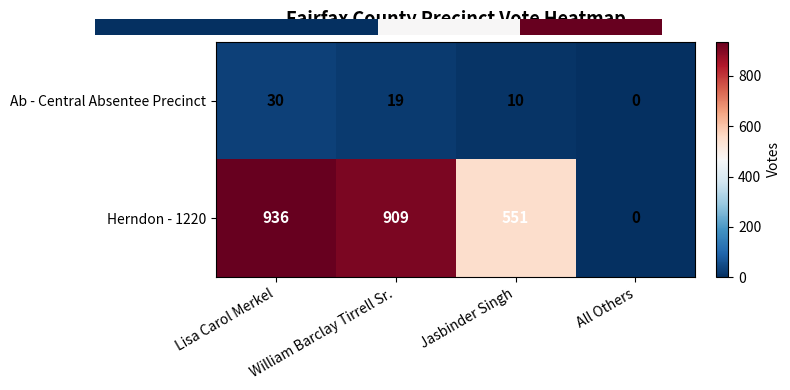

At which category is the sum across all series the highest?

Lisa Carol Merkel